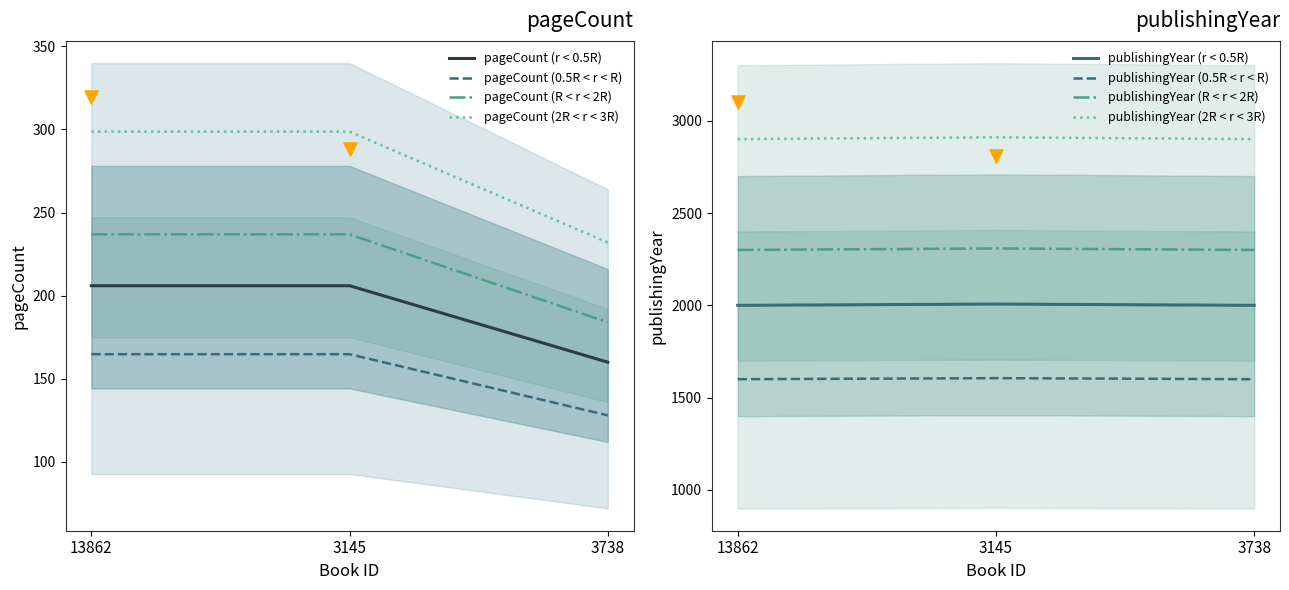

At how many categories does at least one series exceed 1735?

3